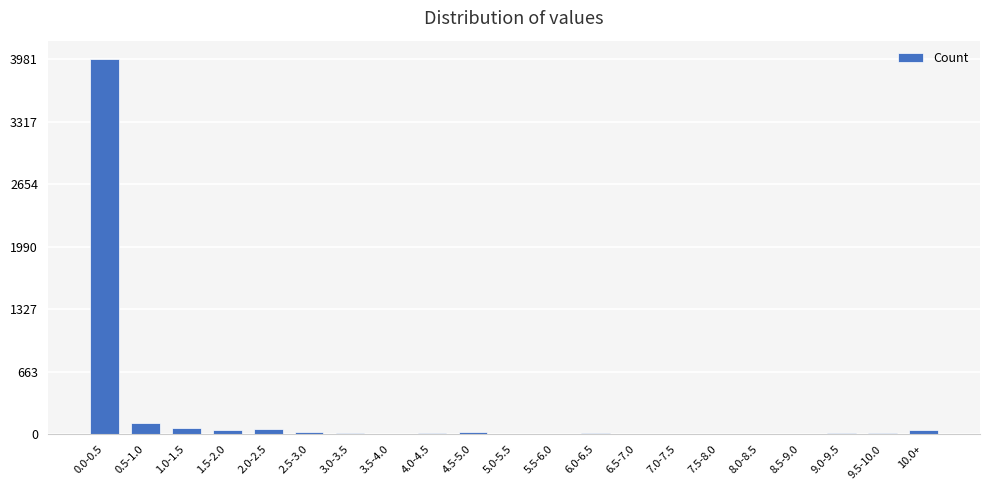

What is the maximum value shown in the chart?

3981